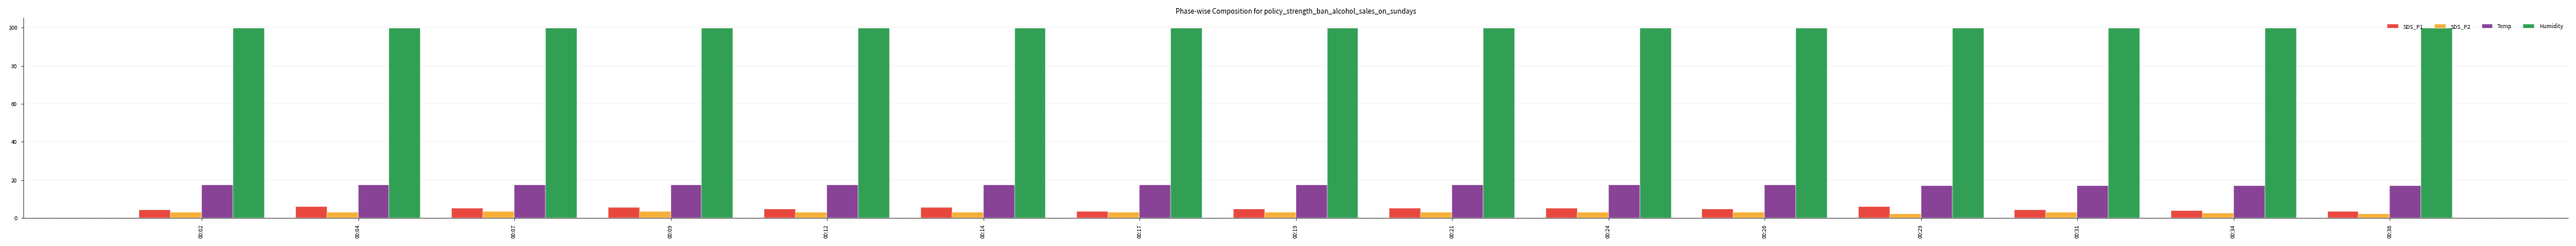

What are all the series names shown in the legend?

SDS_P1, SDS_P2, Temp, Humidity